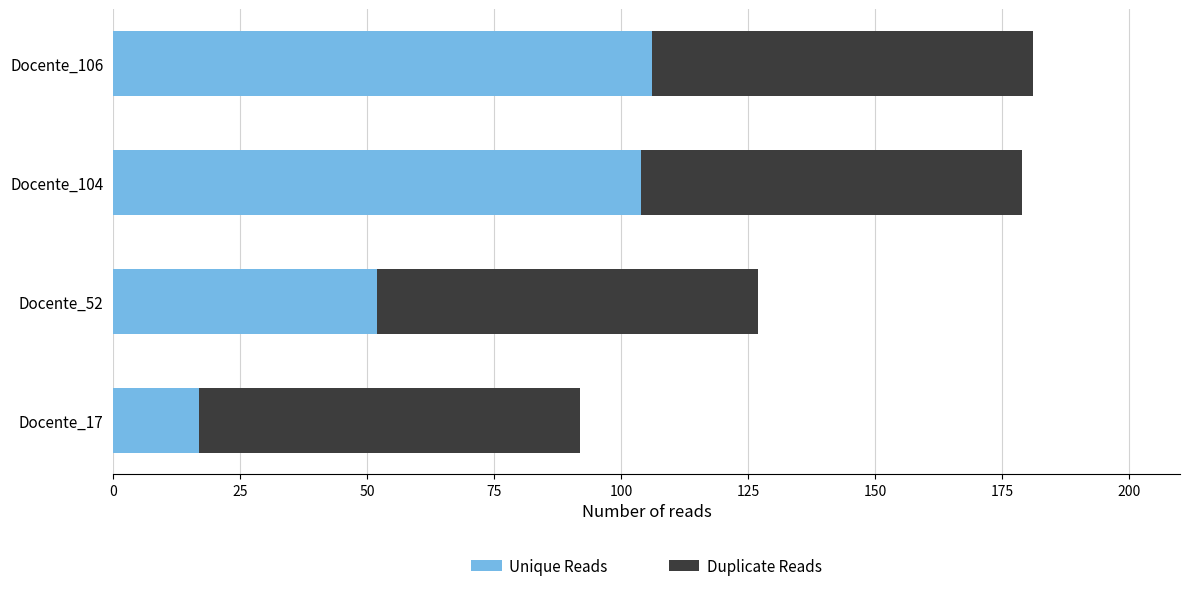

The Unique Reads series shows 17 at Docente_17. True or false?

True